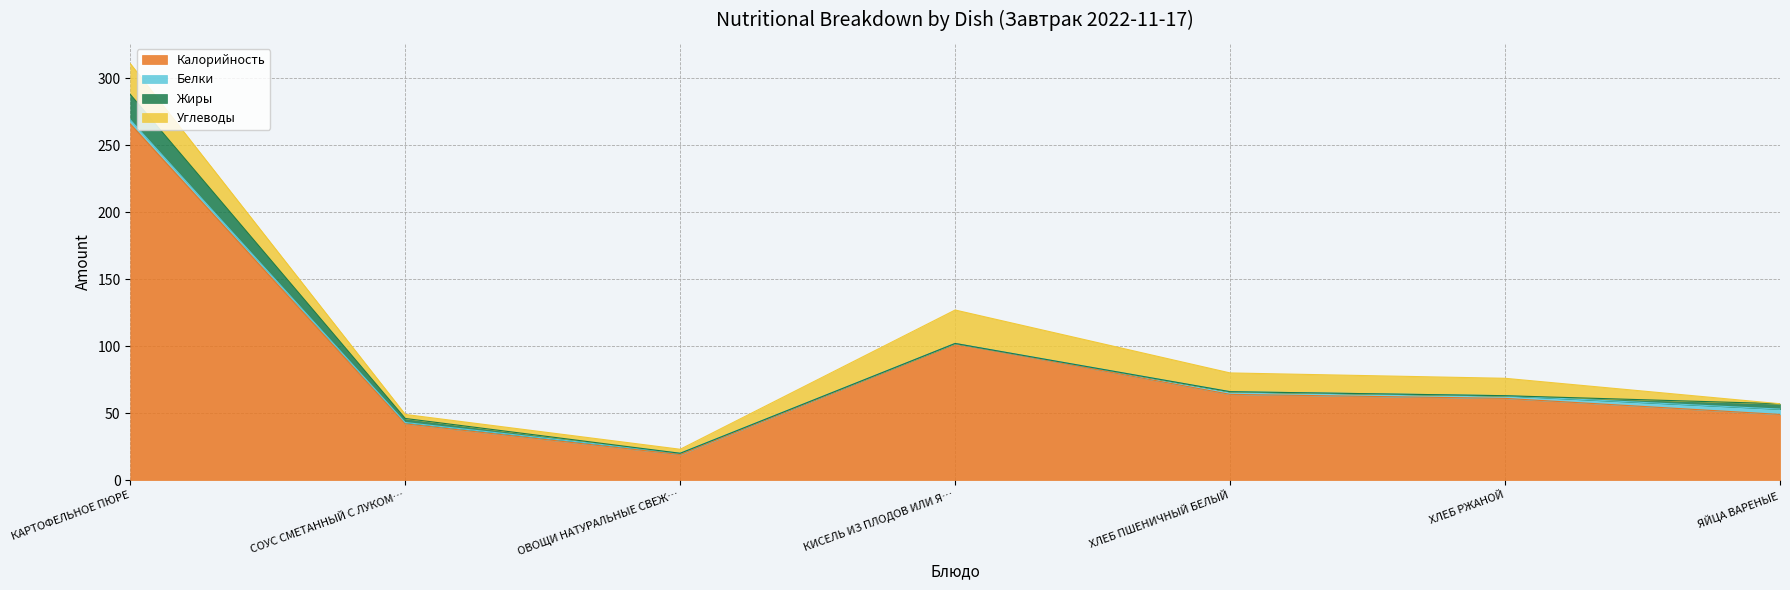

At which category is the sum across all series the highest?

КАРТОФЕЛЬНОЕ ПЮРЕ